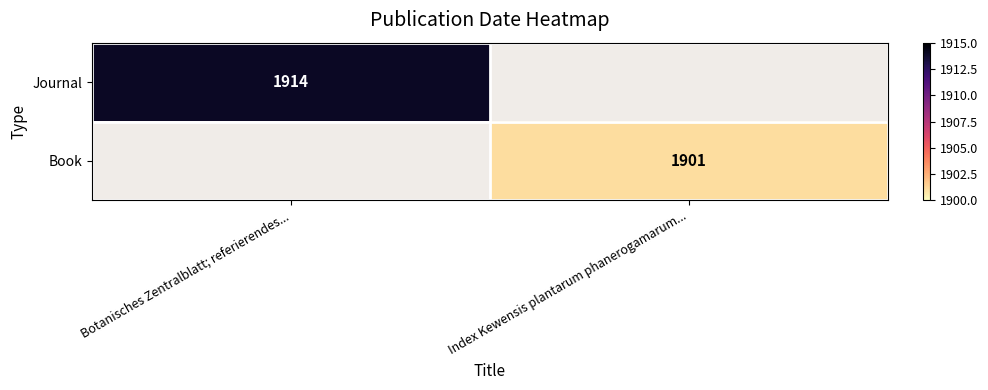

The Journal series shows 3003 at Botanisches Zentralblatt; referierendes.... True or false?

False